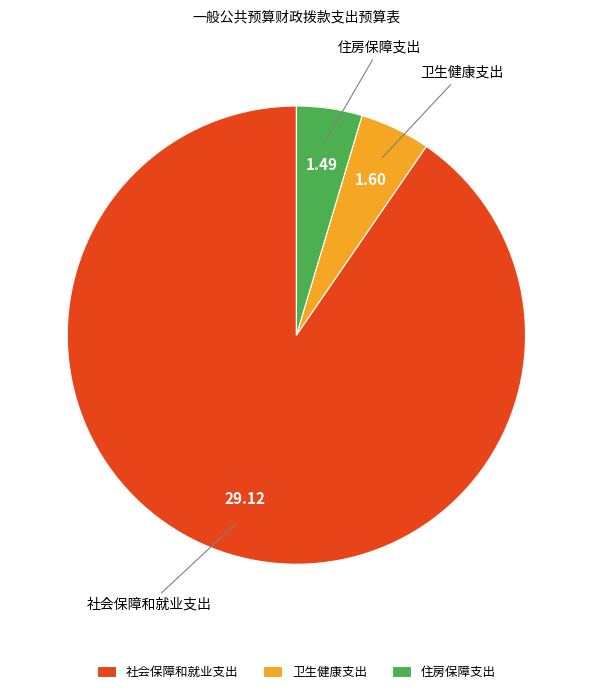

What is the largest slice in the pie chart?

社会保障和就业支出